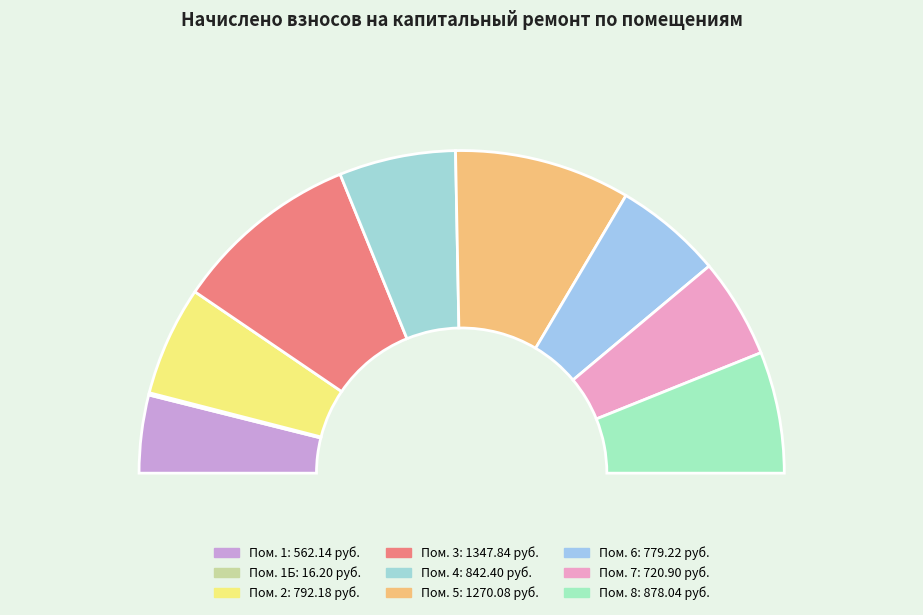

Which slice is the largest?

3